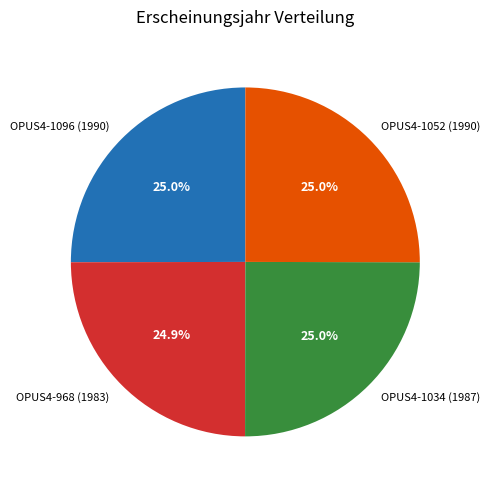

Is there a majority slice in this chart?

No